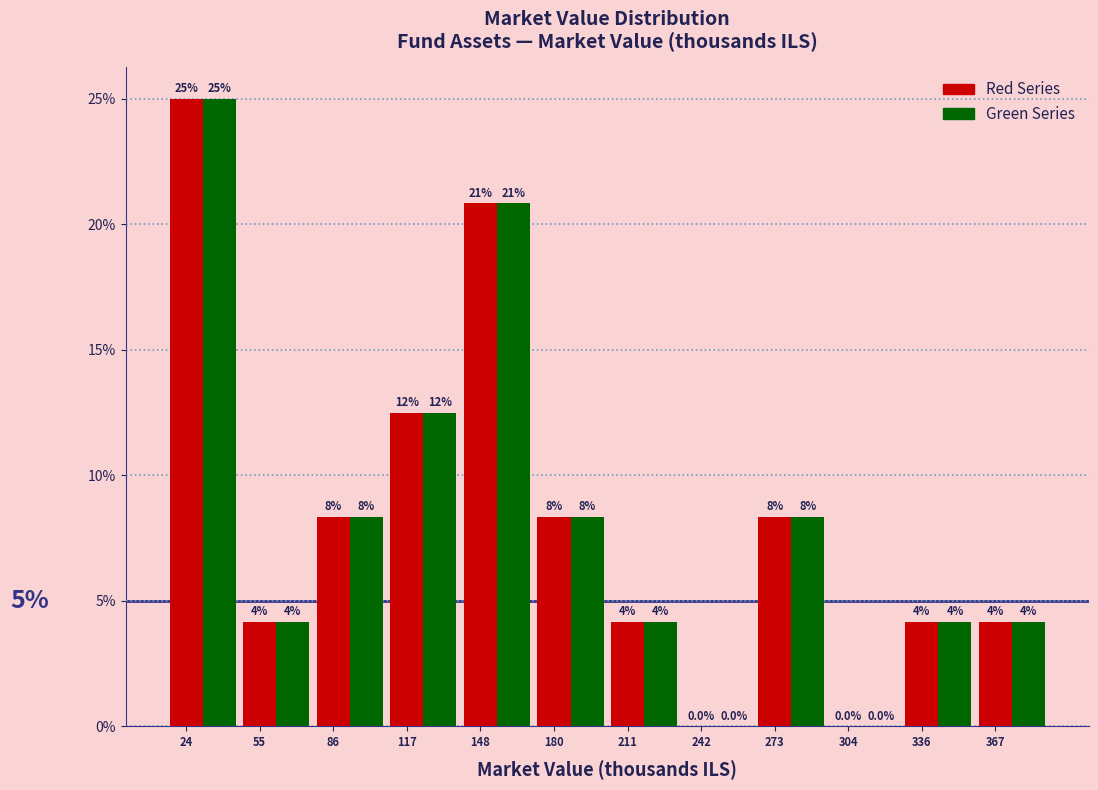

What are all the series names shown in the legend?

Red Series, Green Series